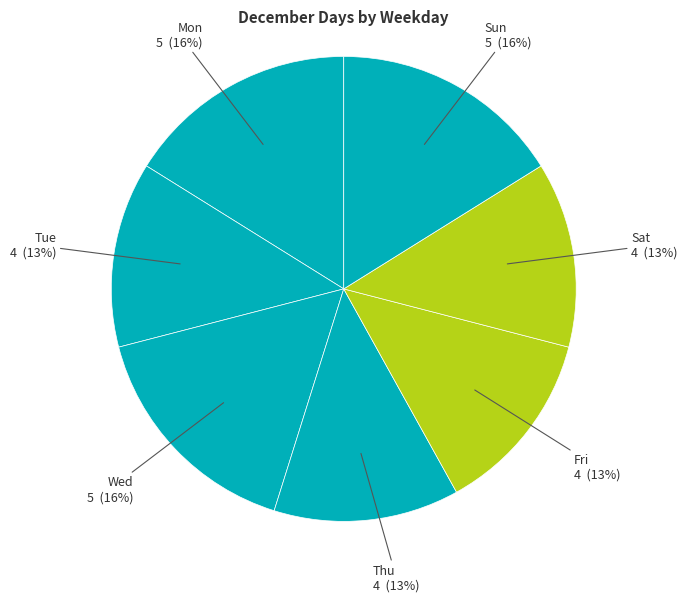

Does any single category account for the majority?

No